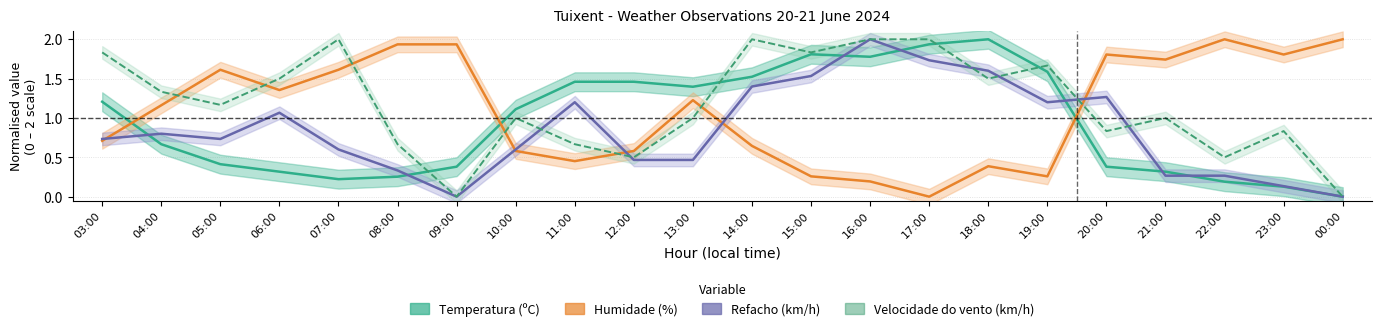

What are all the series names shown in the legend?

Temperatura (ºC), Humidade (%), Refacho (km/h), Velocidade do vento (km/h)